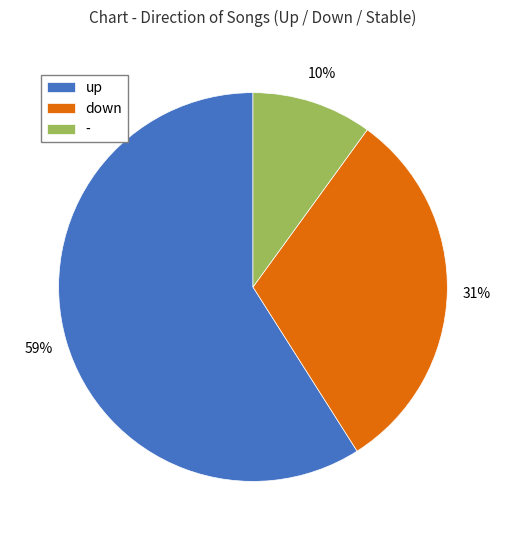

Which slice is the largest?

up